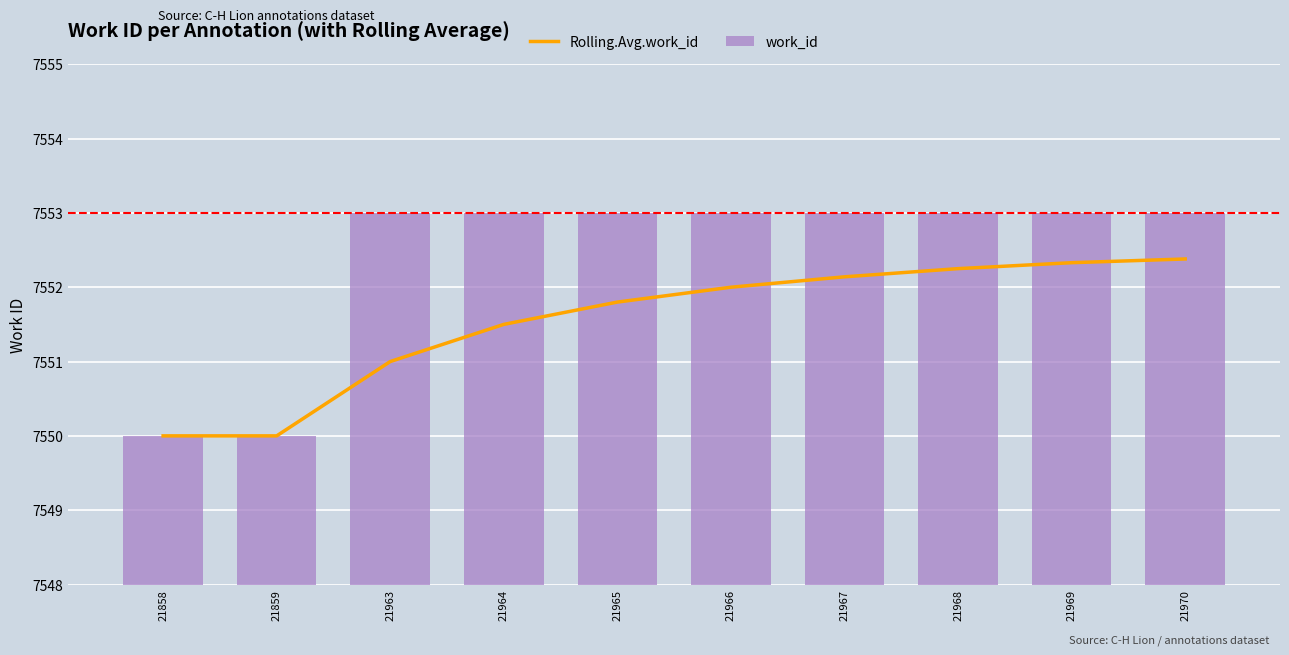

Is the value of work_id at 21967 greater than the value of Rolling.Avg.work_id at 21859?

Yes